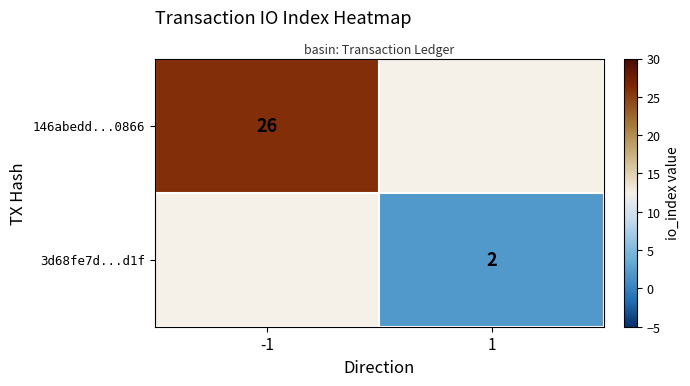

Rank the series by their average value, from highest to lowest.

row_0, row_1